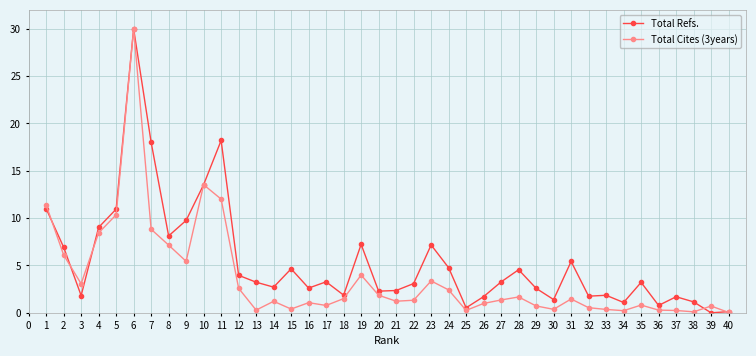

What is the sum of the Total Cites (3years) values at 20 and 10?

15.4